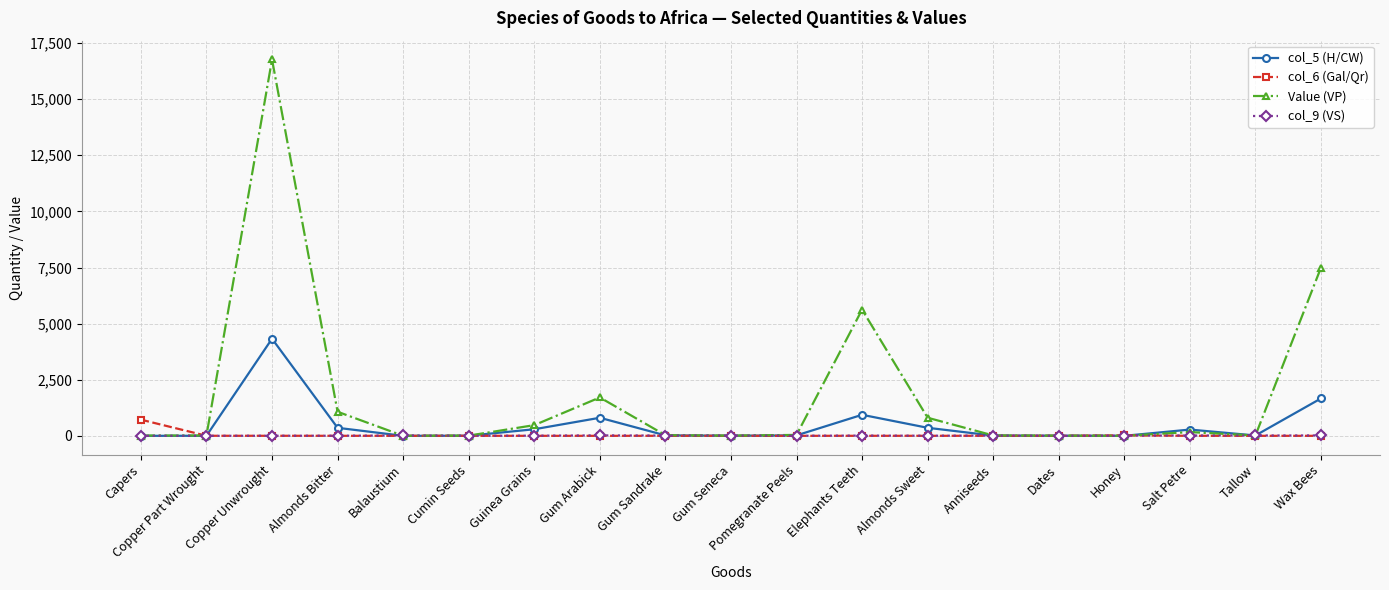

Which series has the largest total across all categories?

Value (VP)